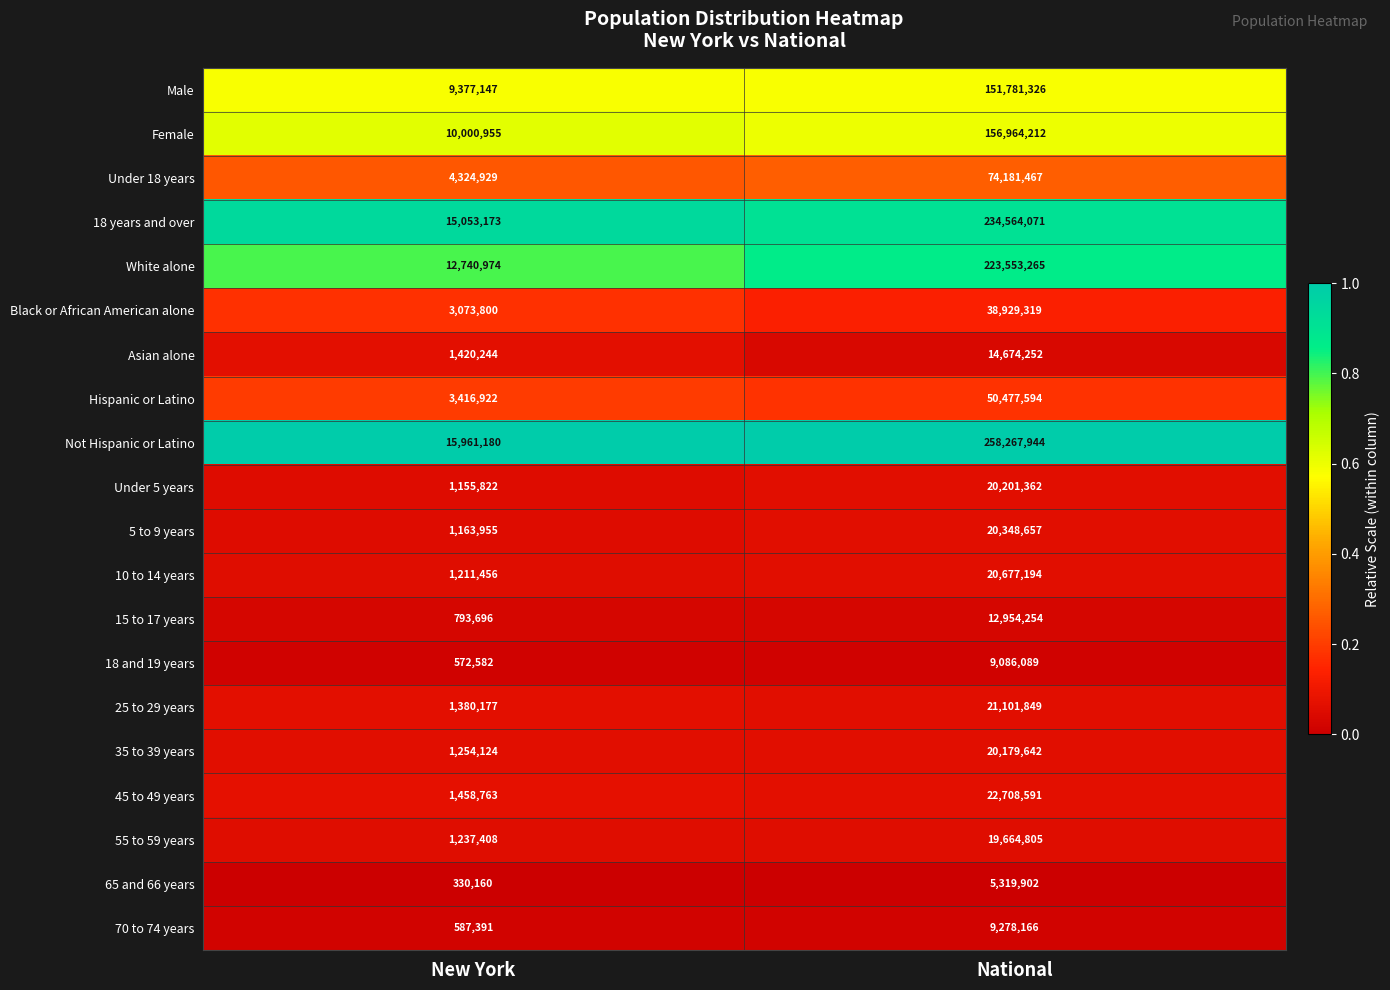

Which series changed the most between New York and National?

Not Hispanic or Latino